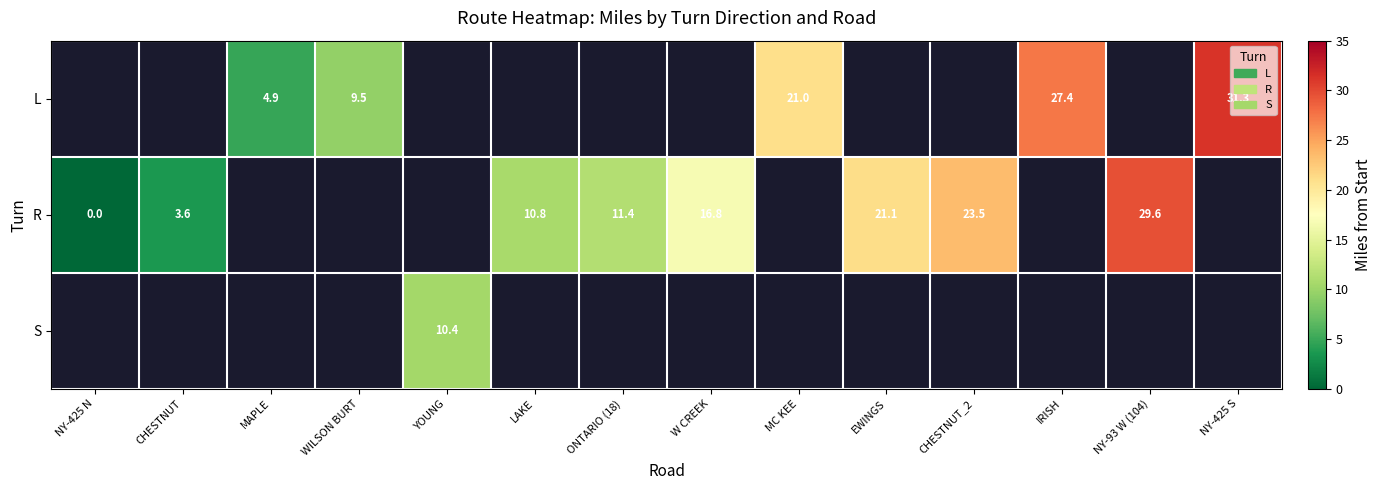

How many categories are shown in the chart?

14